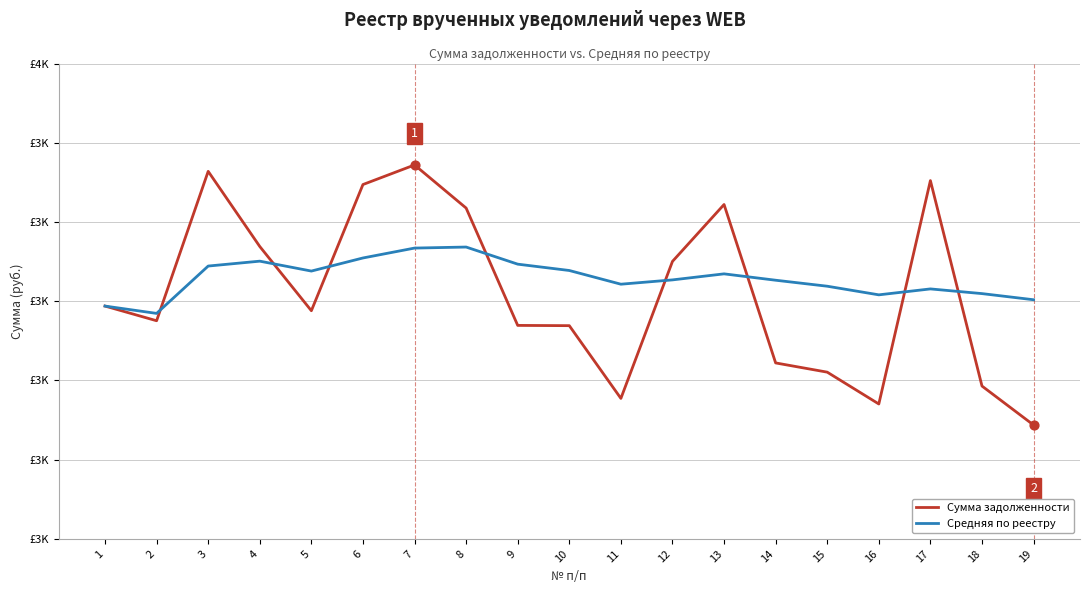

What are all the series names shown in the legend?

Сумма задолженности, Средняя по реестру